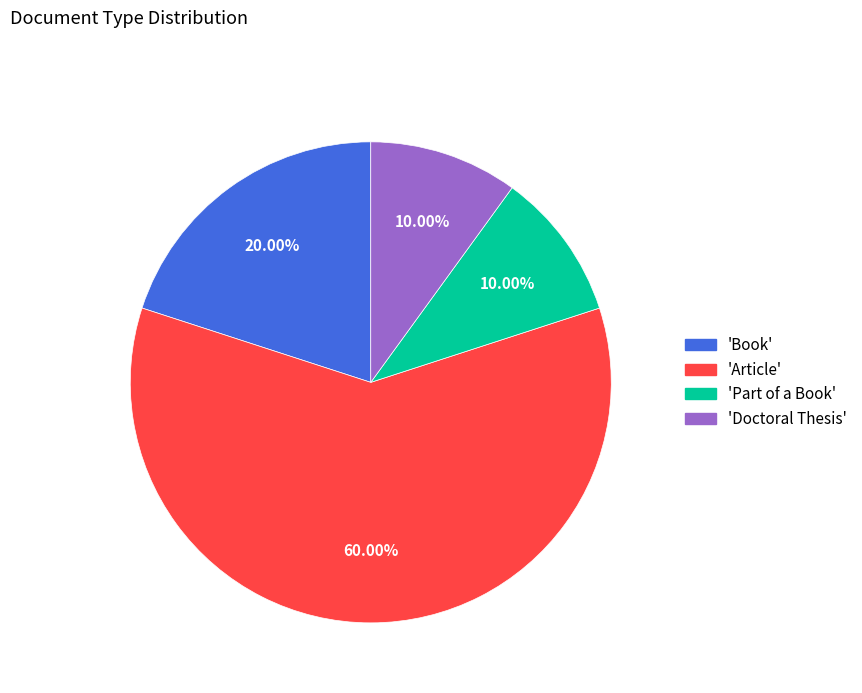

Is there a majority slice in this chart?

Yes